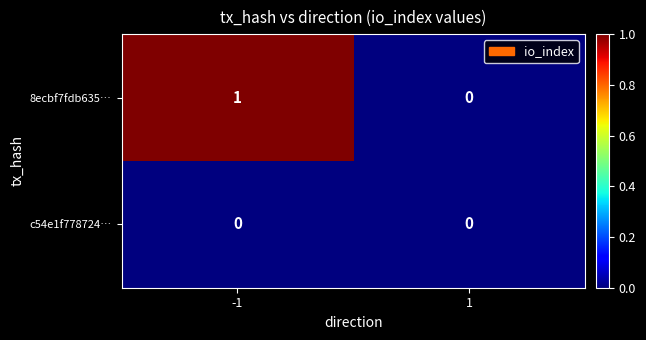

Reading left to right, transcribe all the data shown in this chart.

8ecbf7fdb635…: -1=1	1=0
c54e1f778724…: -1=0	1=0